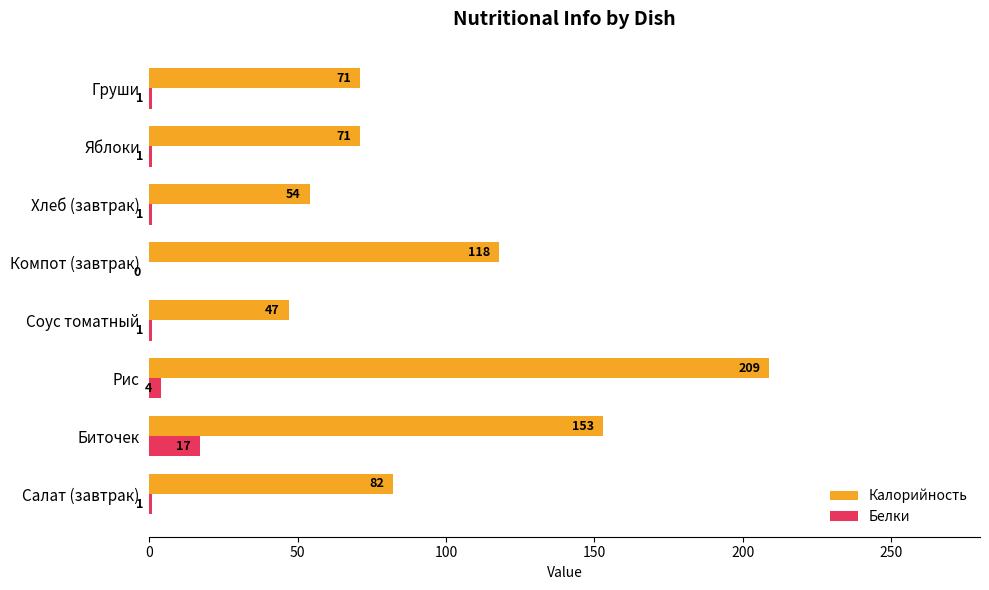

Which series has the largest total across all categories?

Калорийность